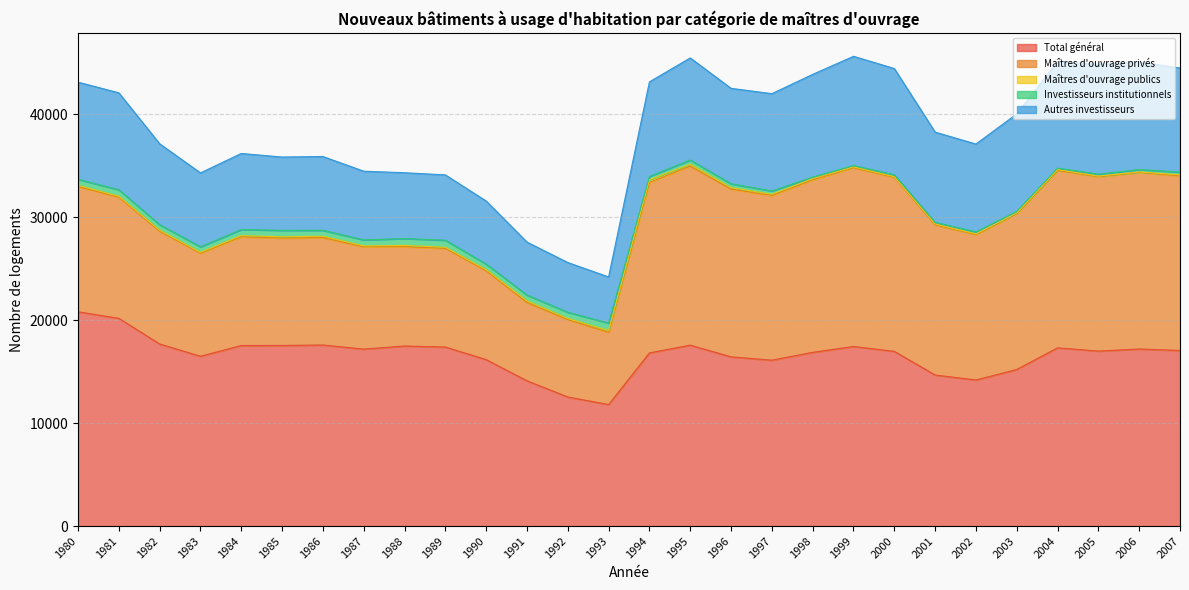

Which series has the widest spread of values?

Maîtres d'ouvrage privés